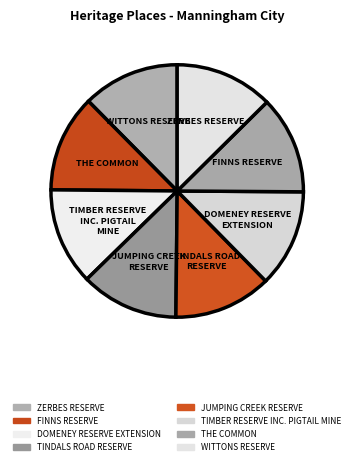

To the nearest percent, what is the combined percentage of DOMENEY RESERVE EXTENSION and THE COMMON?

25%